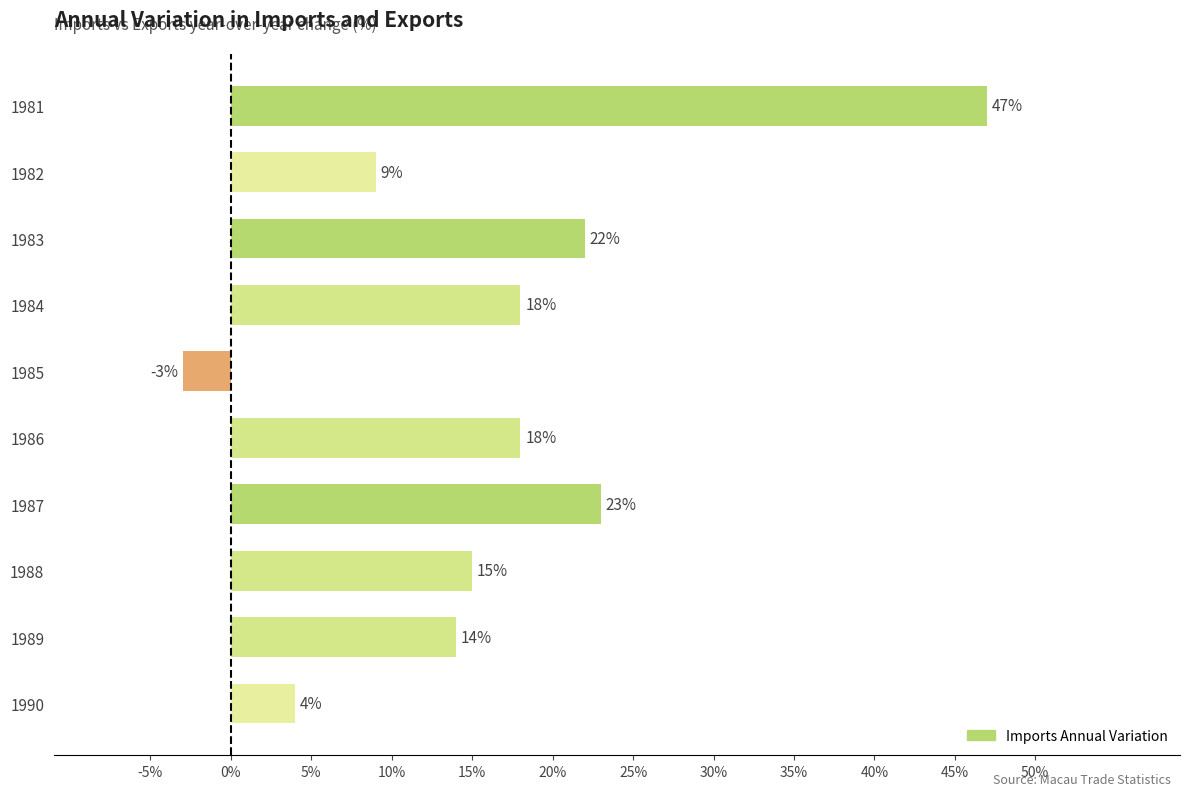

Reading bottom to top, list all the values displayed in this chart.

4	14	15	23	18	-3	18	22	9	47